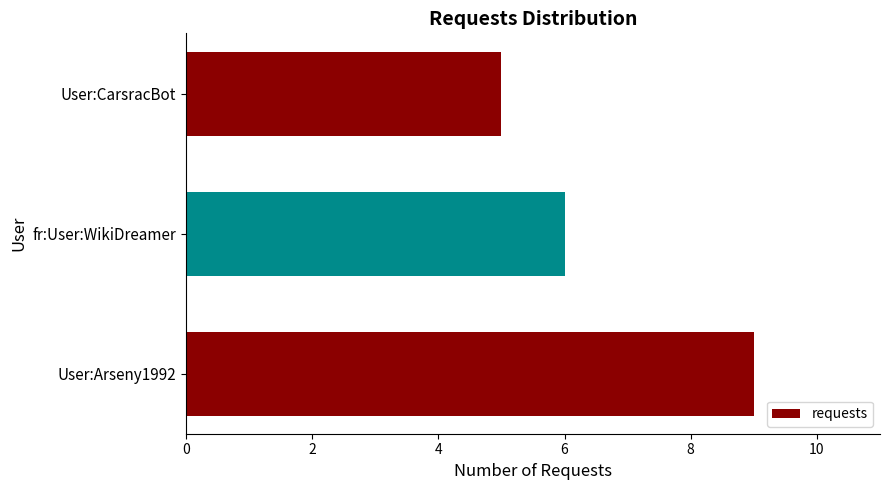

At which label is the value closest to 7?

fr:User:WikiDreamer